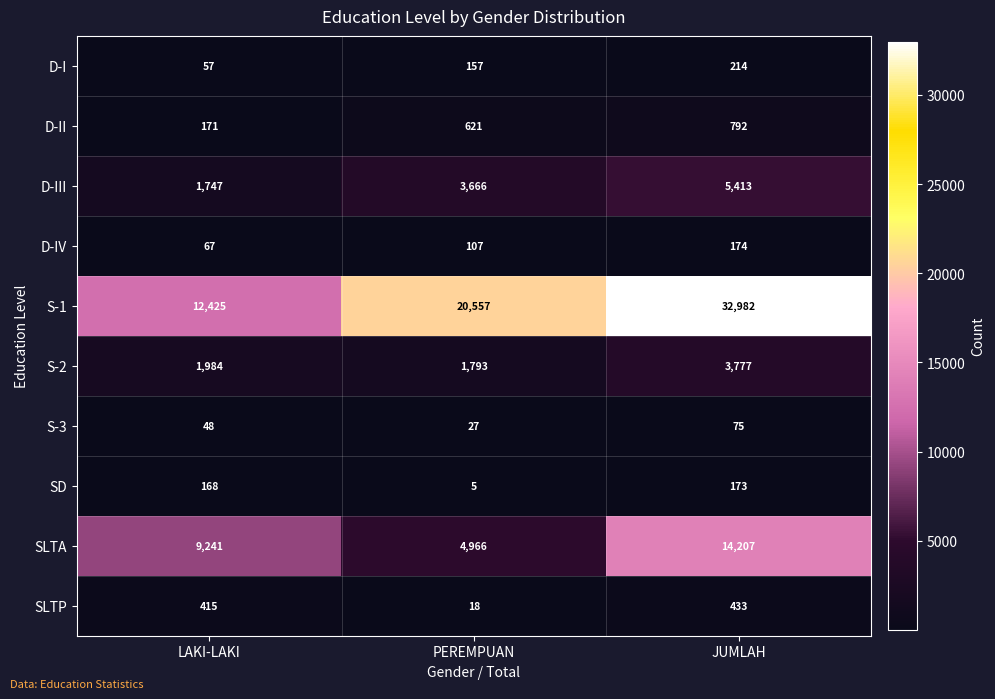

Count the D-I values in the range 57 to 214.

3